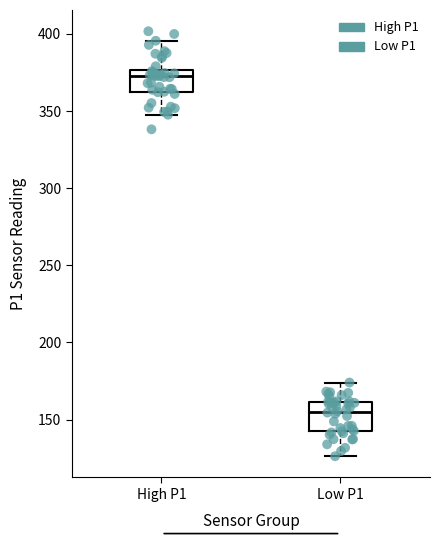

Reading left to right, transcribe this box plot: for each box, give where its median line is, the range the box spans, and where its two whiskers end, as read against the y-axis. The values are not printed on the chart, so give them approximately, as read against the axis.

High P1: median 375 (just below the box's upper edge), box 360 to 375, whiskers 350 to 395
Low P1: median 155, box 140 to 160, whiskers 125 to 175